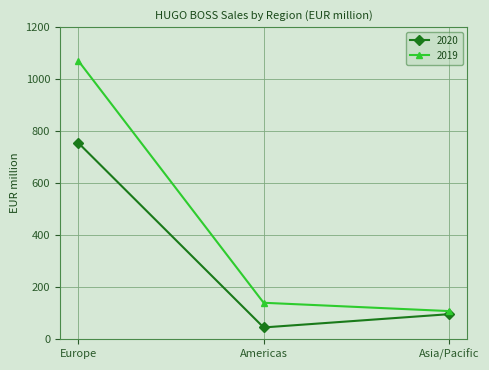

What is the label of the 3rd point from the left?

Asia/Pacific